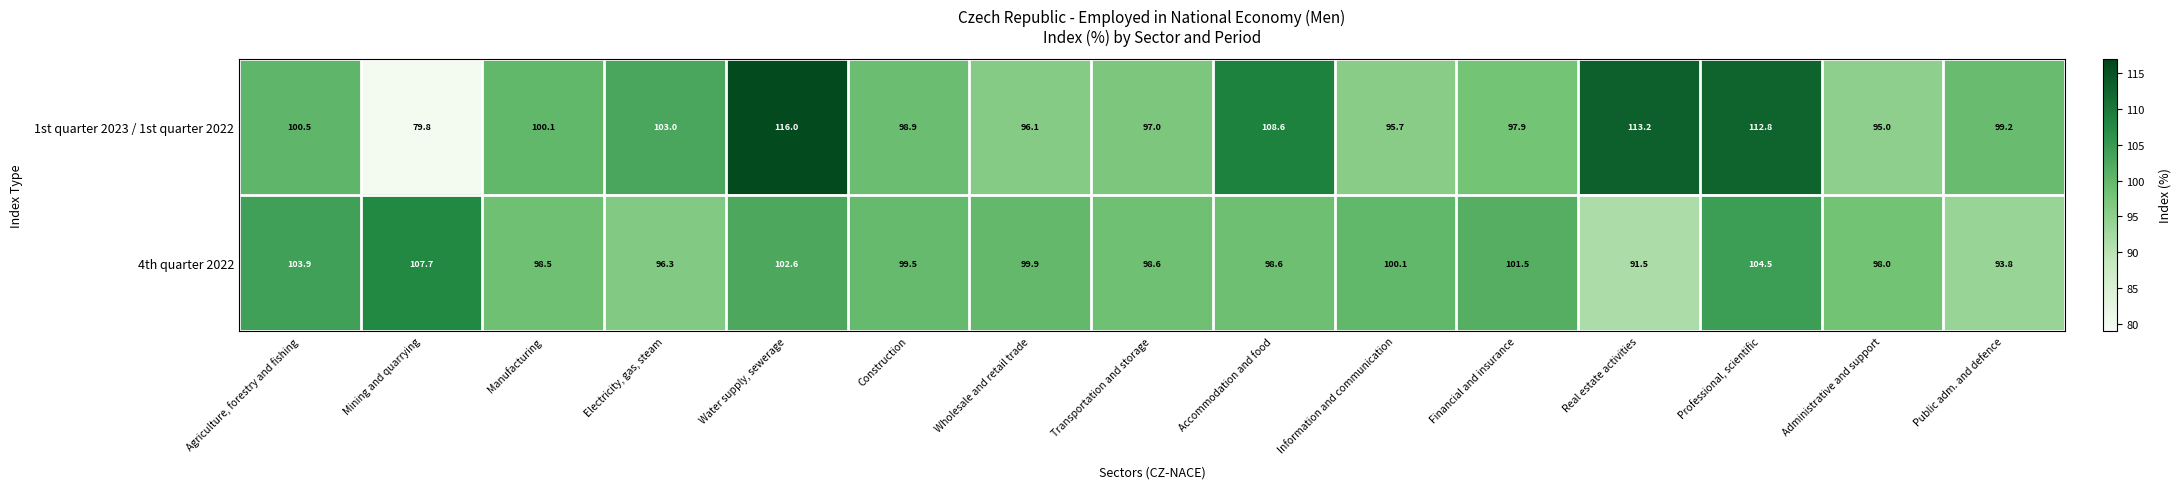

What is the difference between the second highest and second lowest values in the 1st quarter 2023 / 1st quarter 2022 series?

18.2